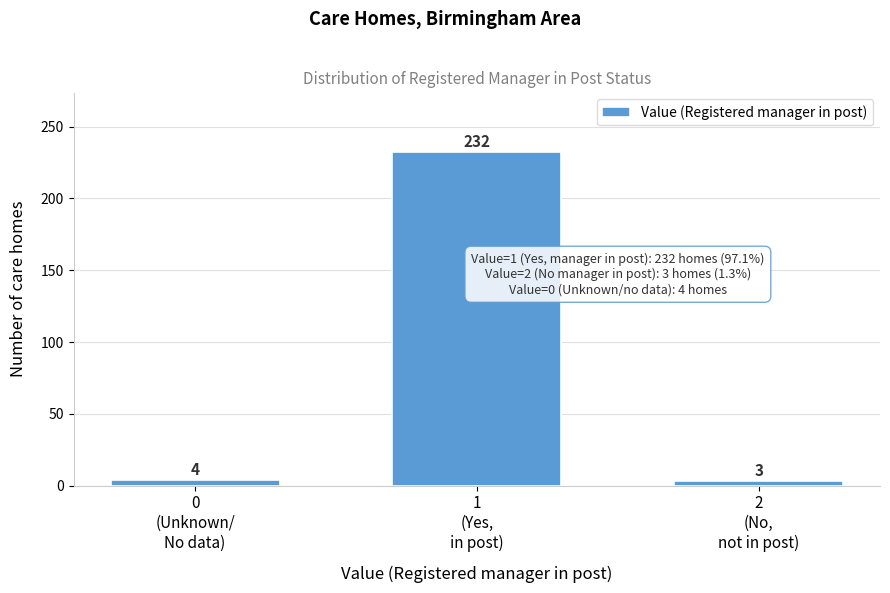

Reading left to right, list all the values displayed in this chart.

4	232	3